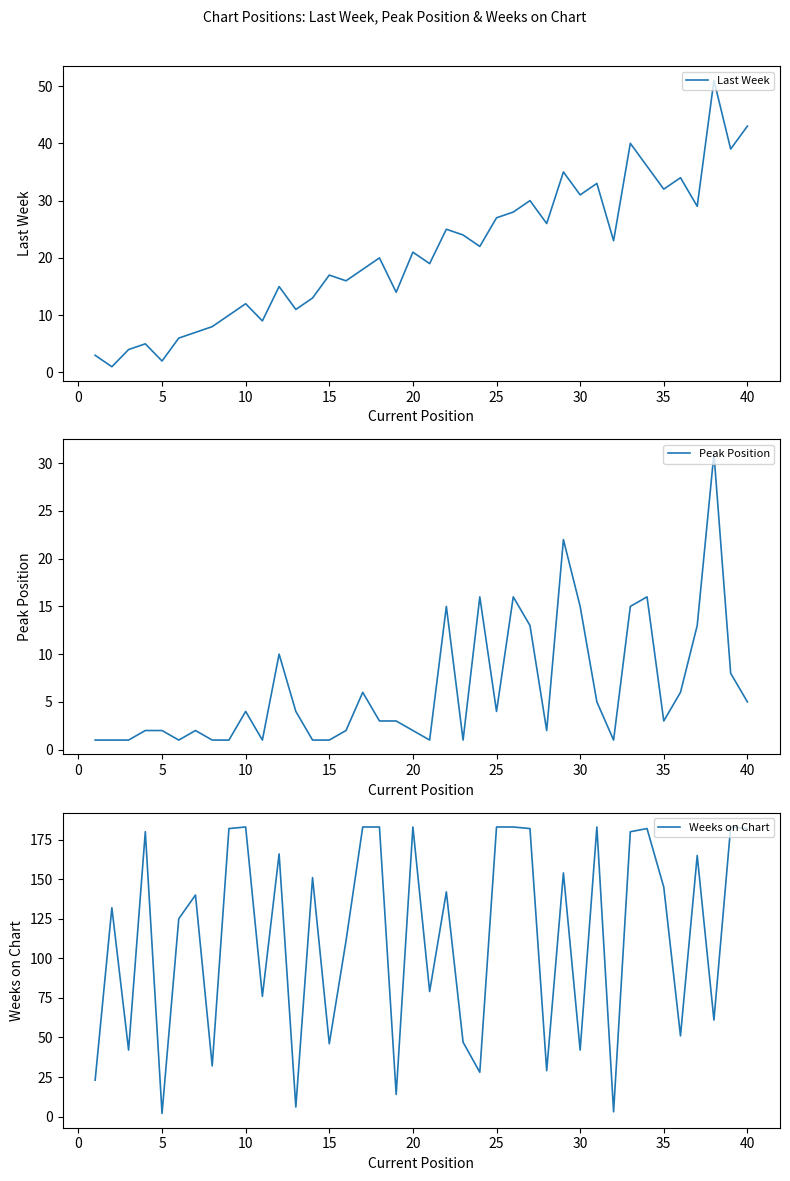

Which series has the largest total across all categories?

Weeks on Chart